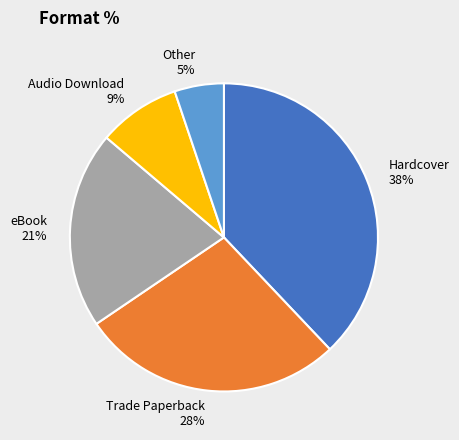

What is the smallest slice in the pie chart?

Other